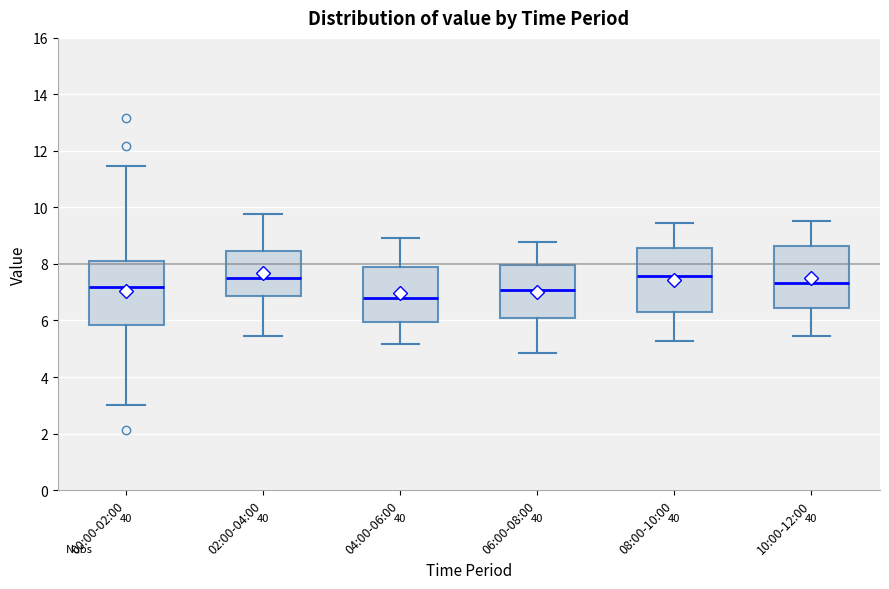

Where does the lower whisker of the box for 06:00-08:00 end on the y-axis? The values are not printed on the chart, so give them approximately, as read against the axis.

4.8